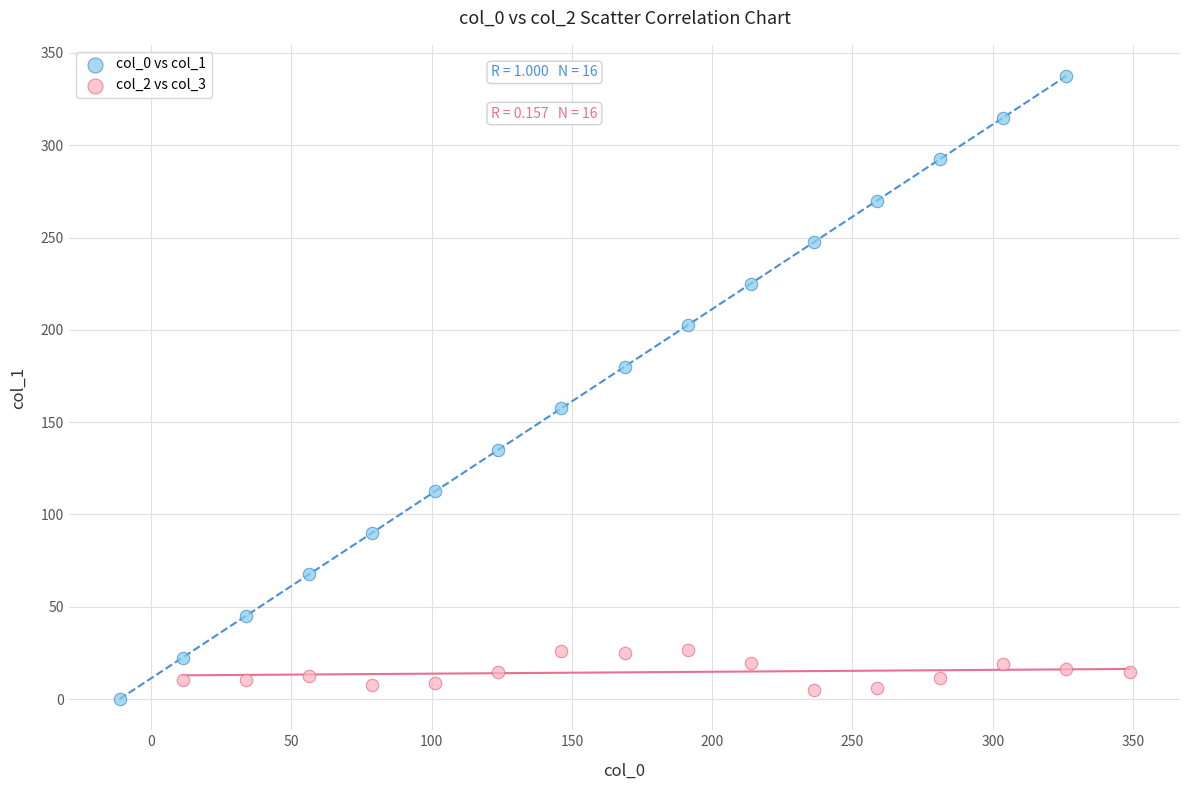

Which series contains the lowest Y value?

col_0 vs col_1